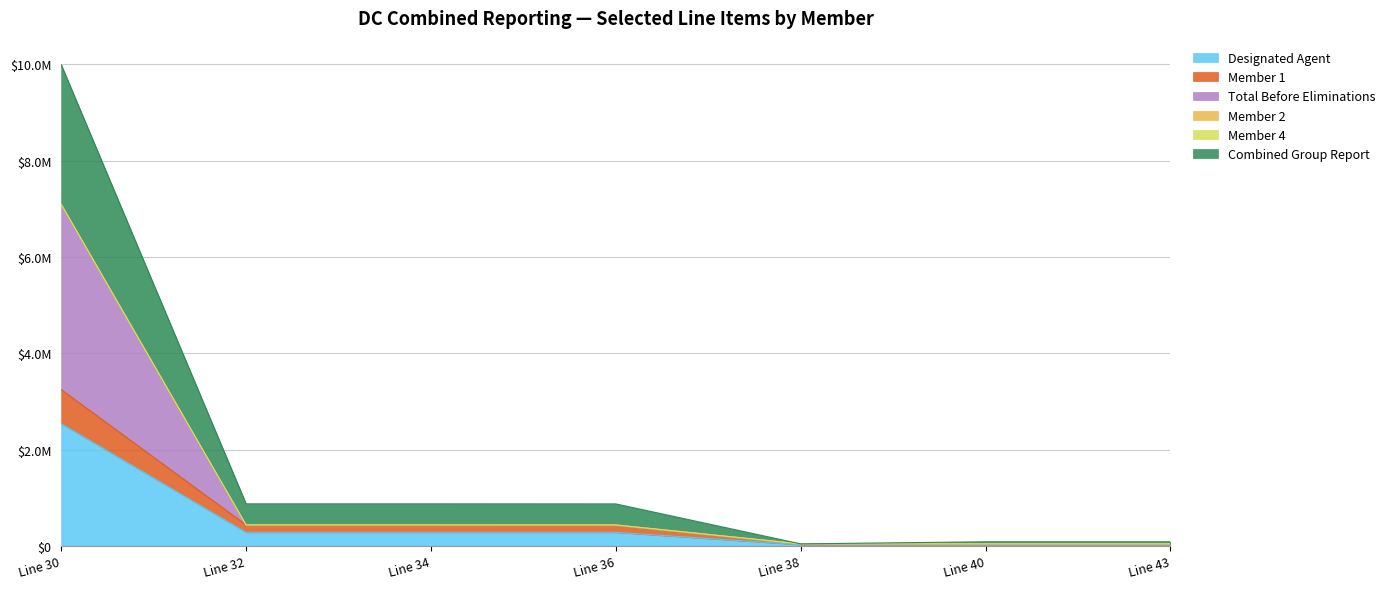

What is the minimum value for Total Before Eliminations?

43782.3